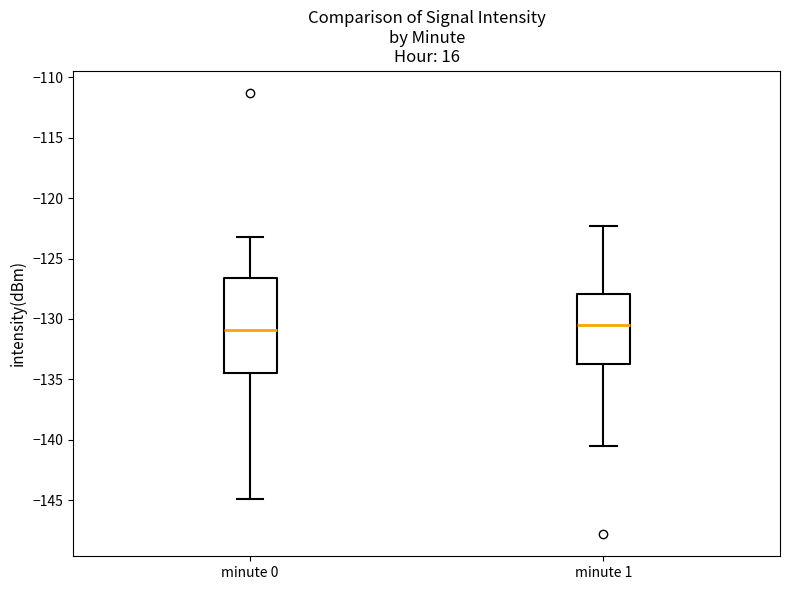

Where does the upper whisker of the box for minute 1 end on the y-axis? The values are not printed on the chart, so give them approximately, as read against the axis.

-122.5